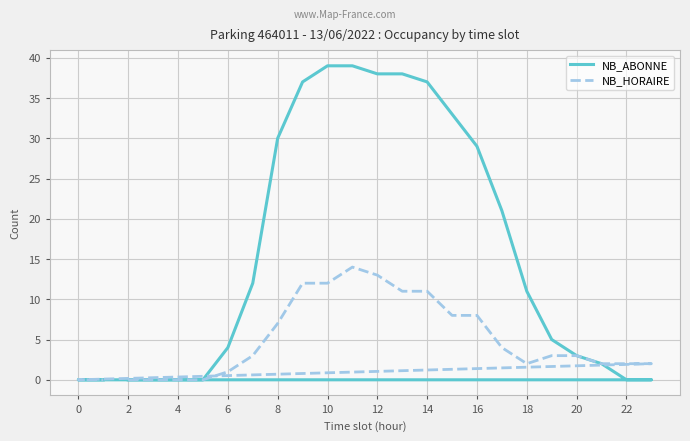

How many lines are shown in the chart?

2